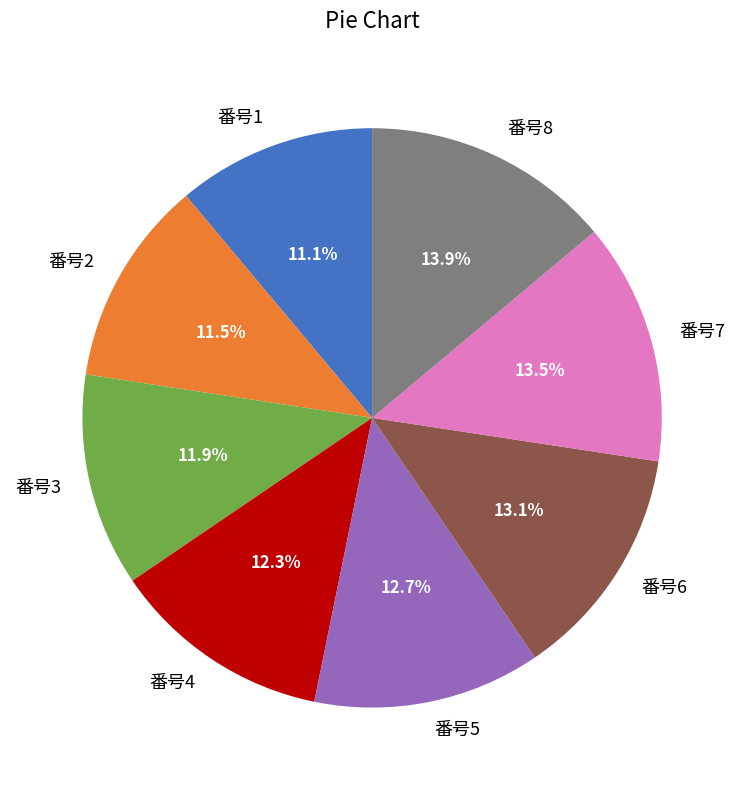

Combined, what portion of the pie is 番号4 and 番号5?

25.0%